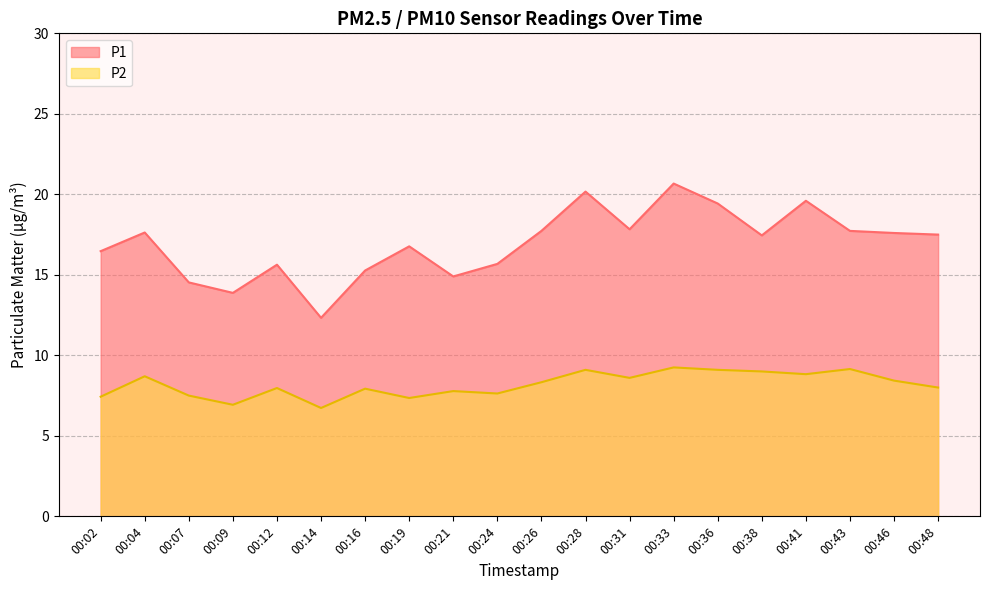

What is the value of the P1 point at the 2nd from the left?

17.6